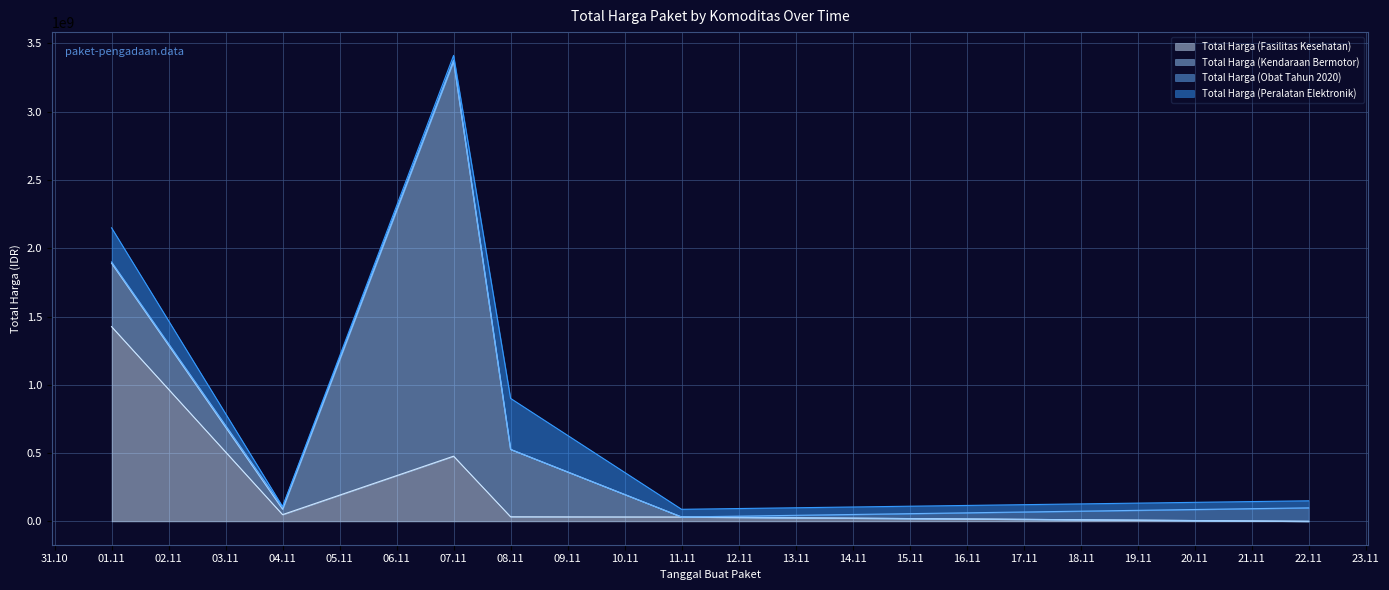

True or false: Total Harga (Fasilitas Kesehatan) has more than 0 points higher than both neighbors.

True